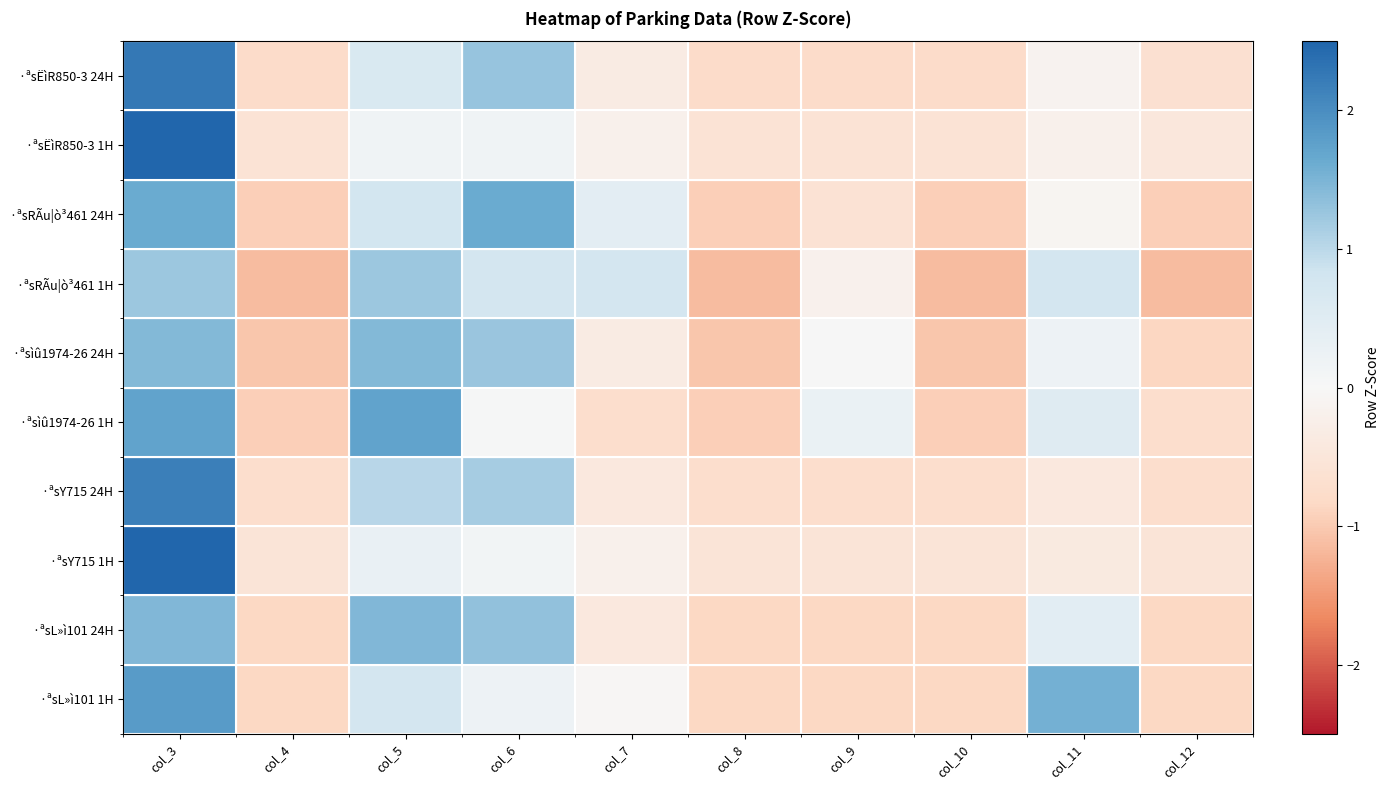

At which category does the chart reach its peak across all series?

col_3